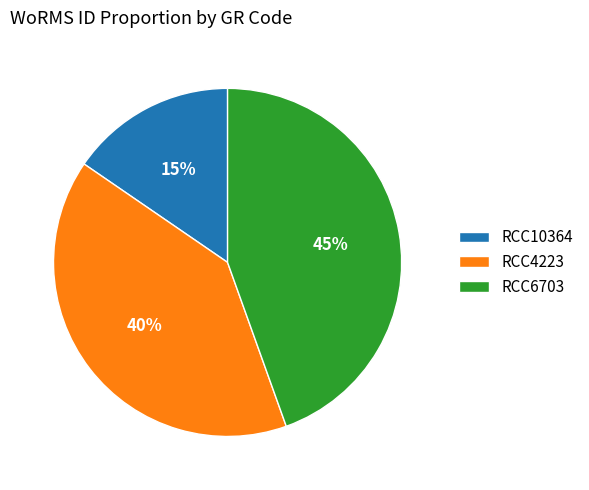

To the nearest percent, what is the combined percentage of RCC10364 and RCC4223?

55%